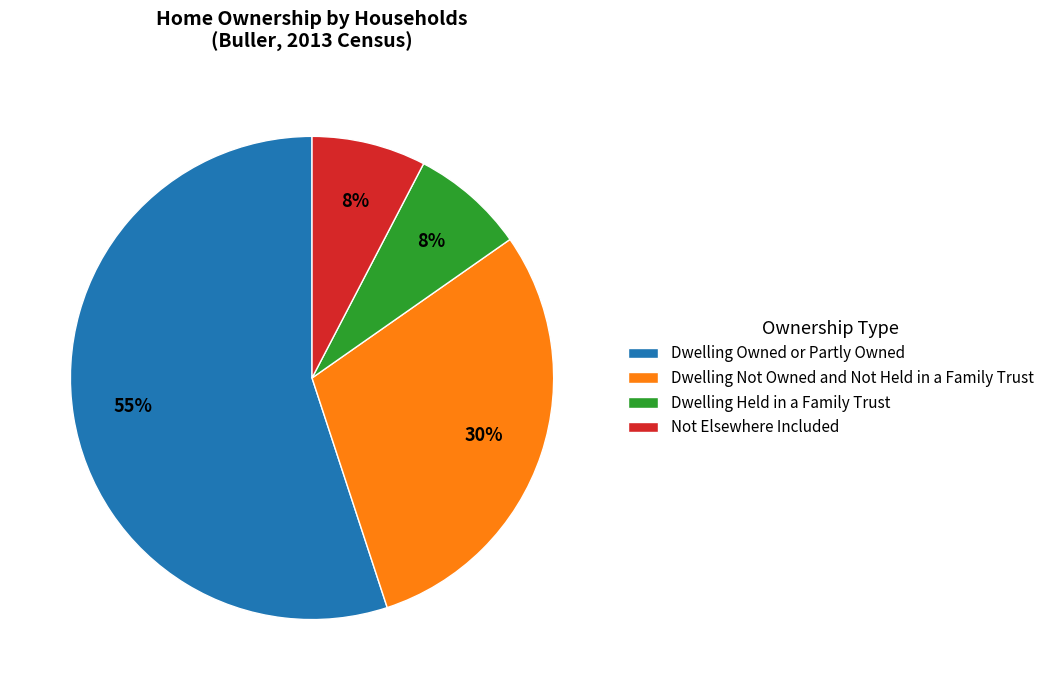

Which category accounts for the majority?

Dwelling Owned or Partly Owned